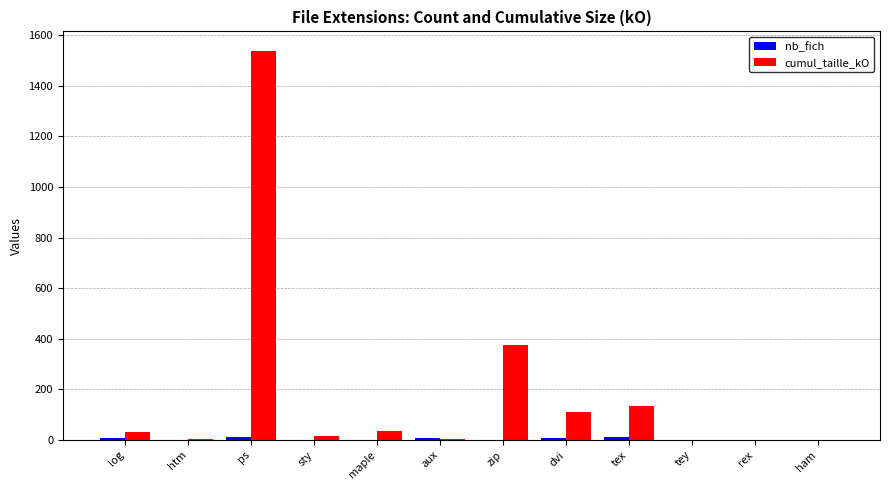

Which series has the largest total across all categories?

cumul_taille_kO